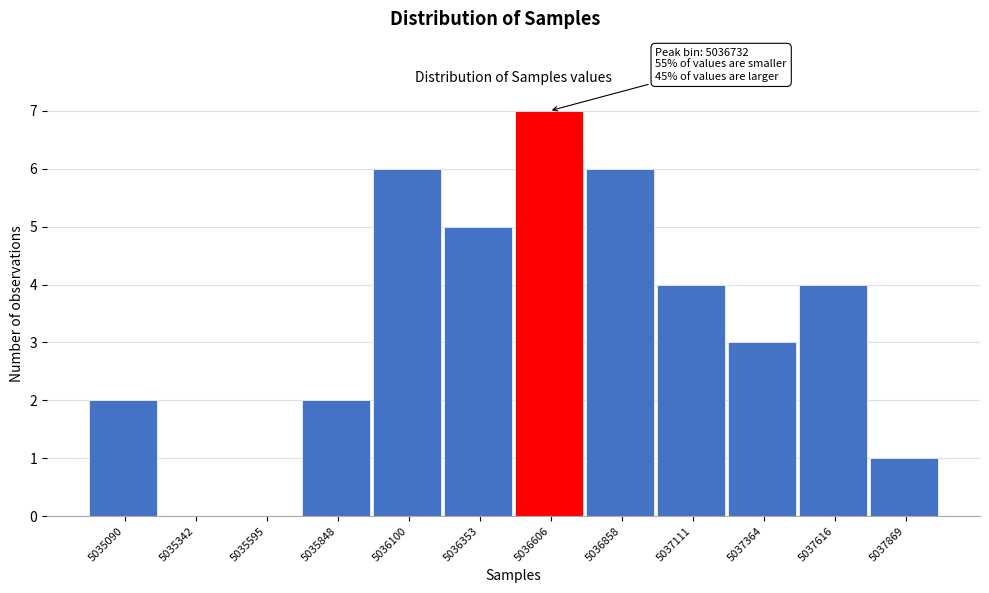

Reading left to right, transcribe all the data shown in this chart.

5035090=2	5035342=0	5035595=0	5035848=2	5036100=6	5036353=5	5036606=7	5036858=6	5037111=4	5037364=3	5037616=4	5037869=1